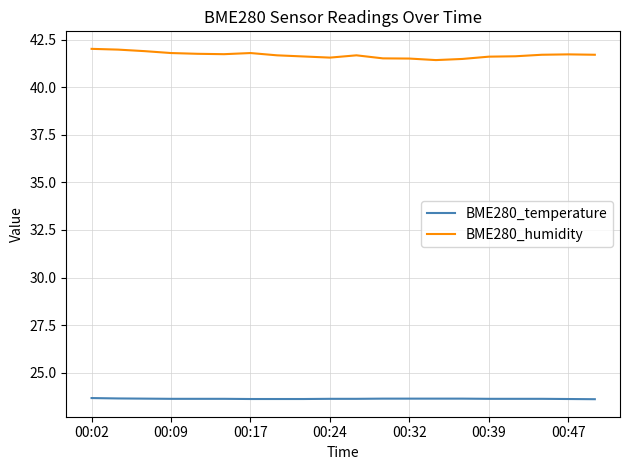

What are all the series names shown in the legend?

BME280_temperature, BME280_humidity